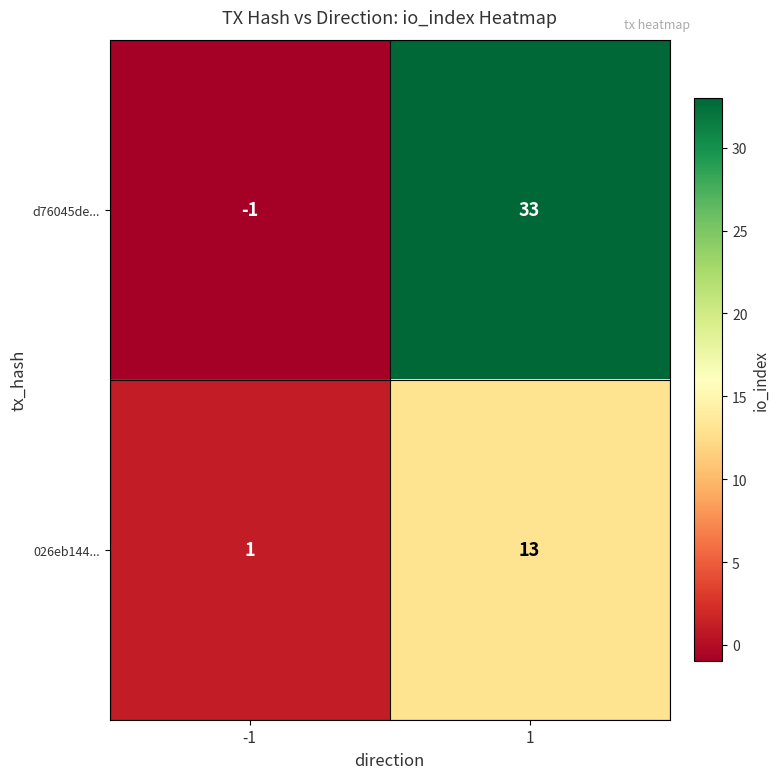

How many values in d76045de... are above zero?

1